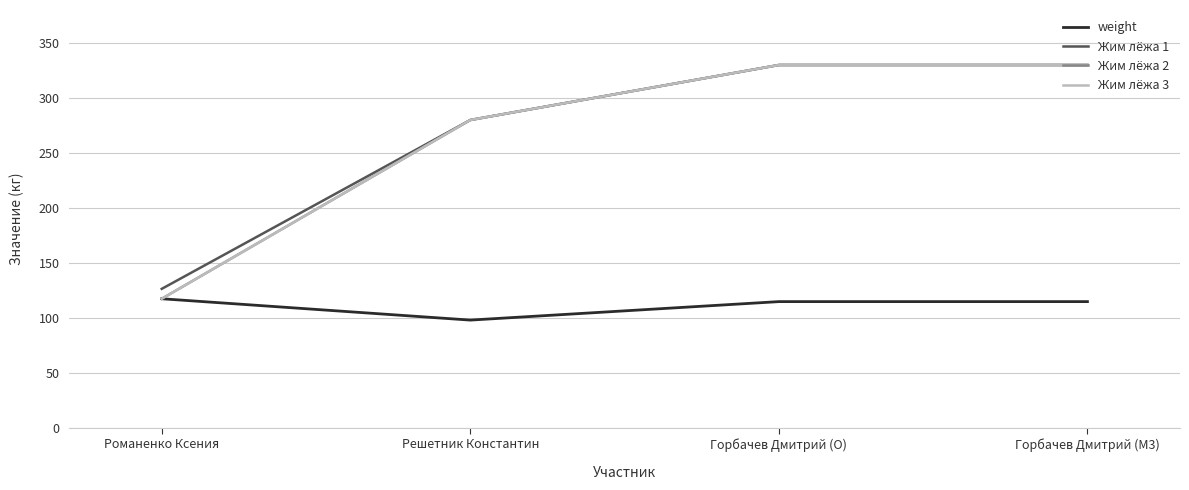

Does the chart display data point markers on the line(s)?

No